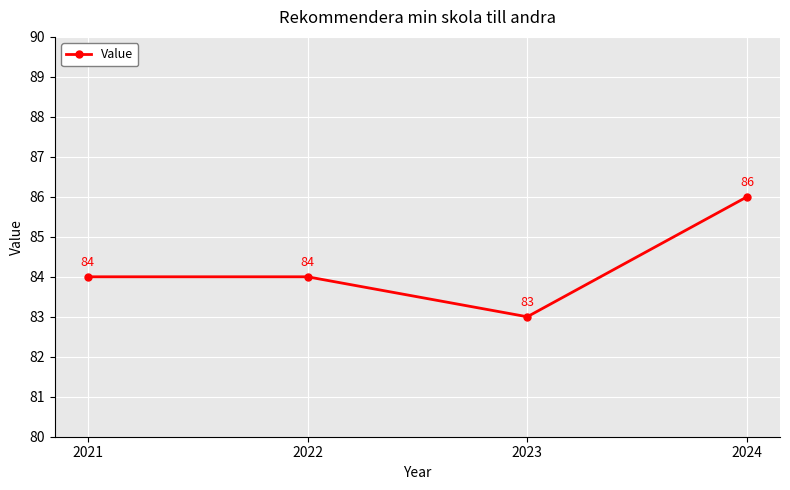

How many categories are shown in the chart?

4